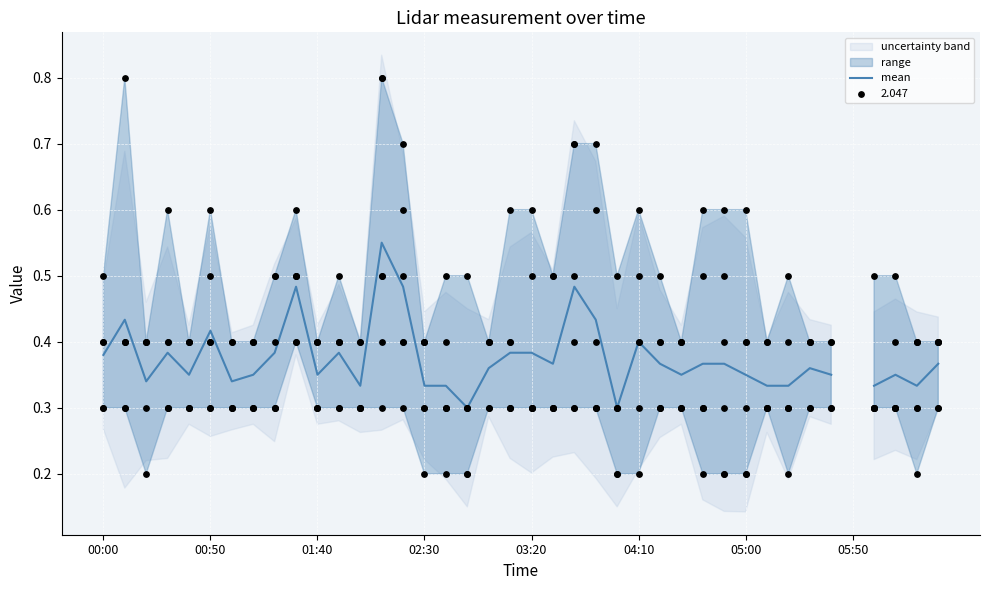

Which has a higher value, 36 or 33?

33